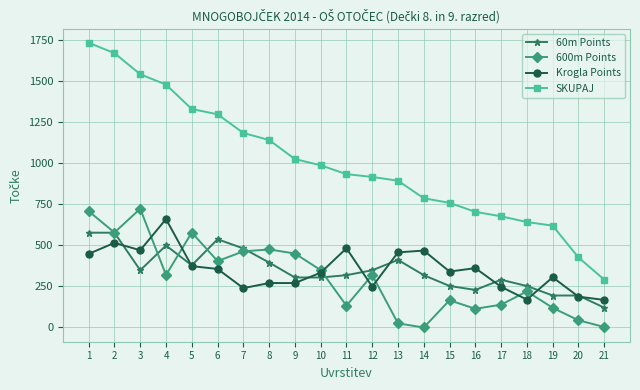

What are all the series names shown in the legend?

60m Points, 600m Points, Krogla Points, SKUPAJ